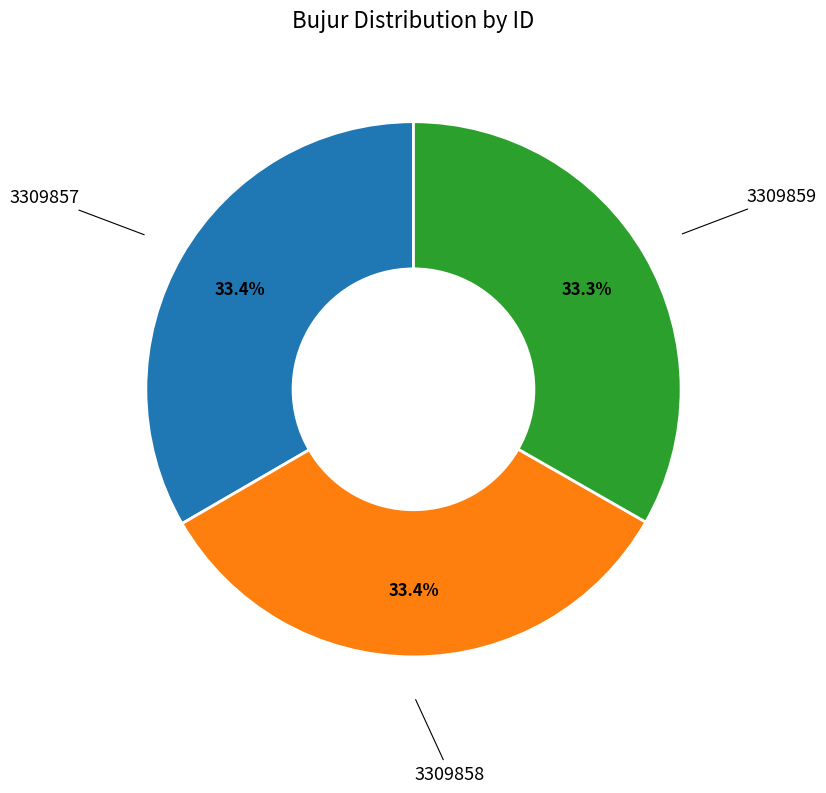

Does any single category account for the majority?

No